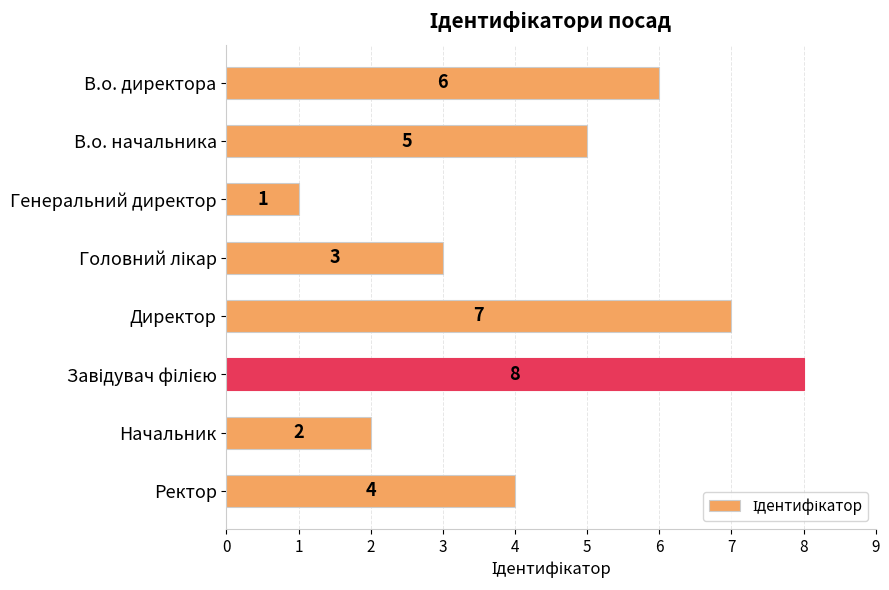

Are the bars horizontal?

Yes